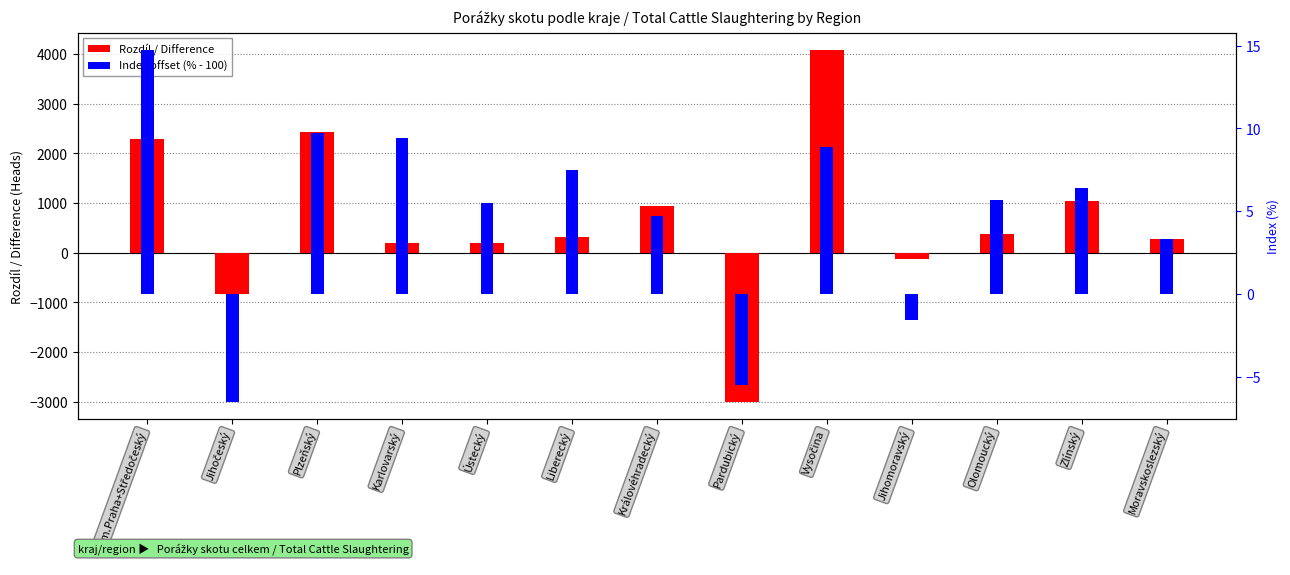

Rank the series by their maximum value, from lowest to highest.

Index offset (% - 100), Difference (2015-2014)